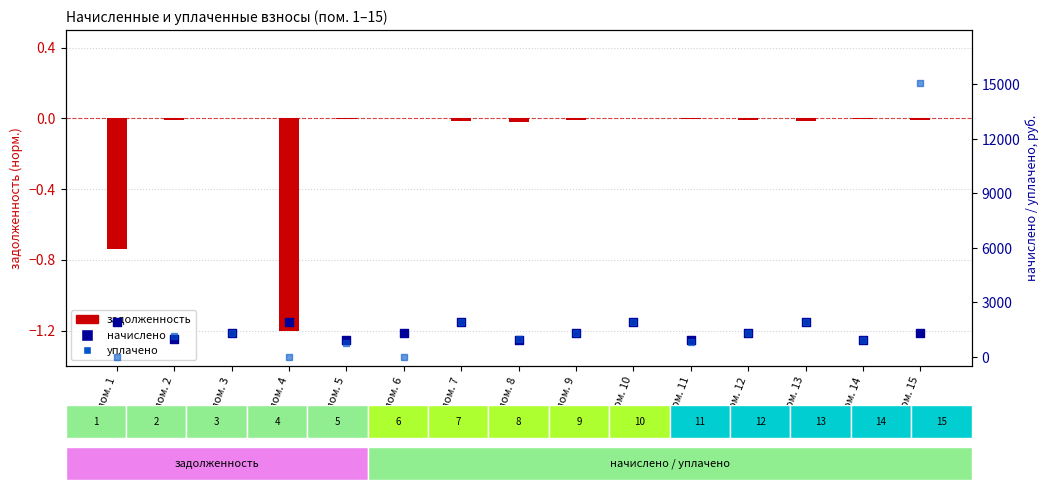

What is the total value across all series at пом. 6?

1319.7